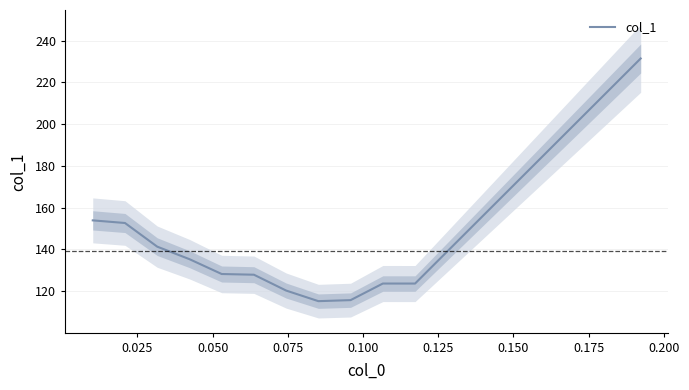

How many data points are less than 128?

6